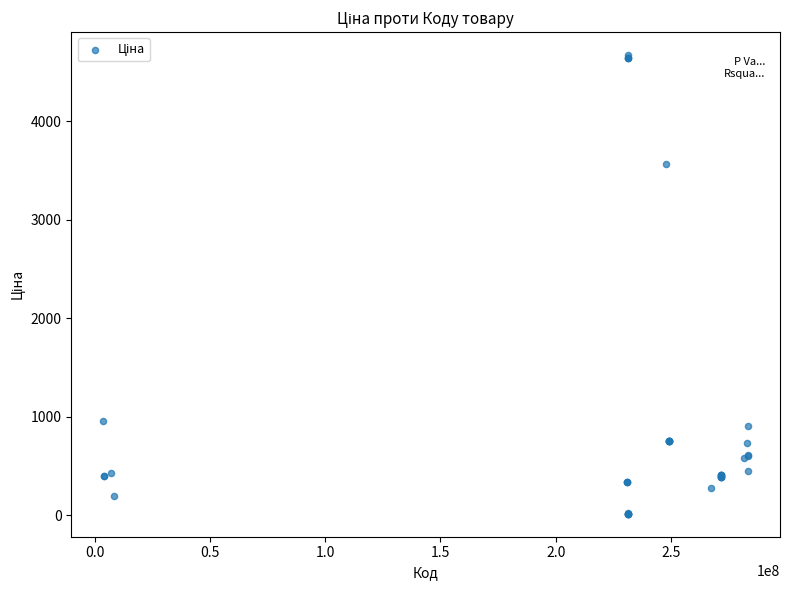

What Y value in the scatter plot is closest to 2344?

3569.6